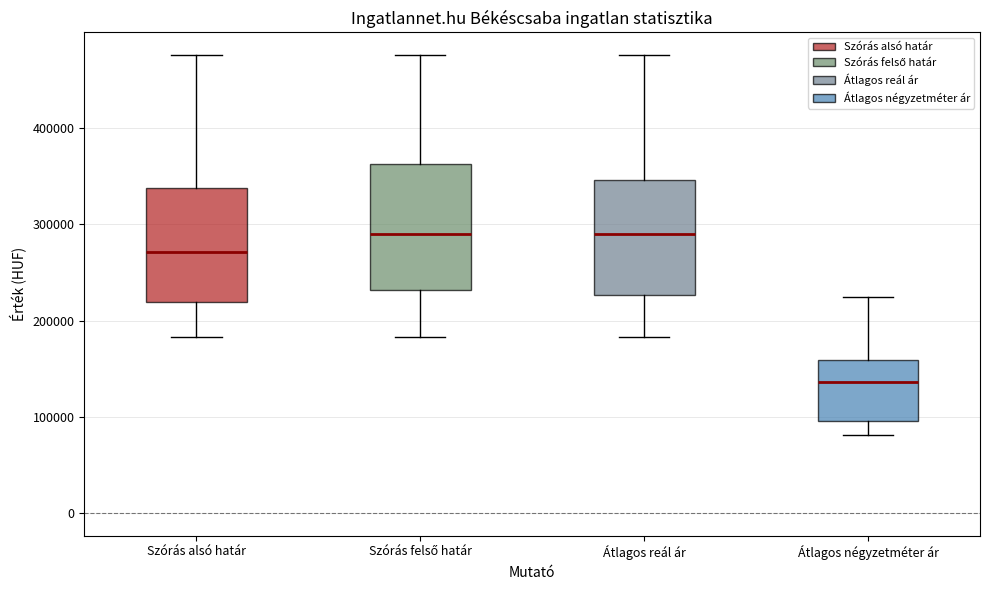

Reading left to right, transcribe this box plot: for each box, give where its median line is, the range the box spans, and where its two whiskers end, as read against the y-axis. The values are not printed on the chart, so give them approximately, as read against the axis.

Szórás alsó határ: median 270000, box 220000 to 340000, whiskers 180000 to 480000
Szórás felső határ: median 290000, box 230000 to 360000, whiskers 180000 to 480000
Átlagos reál ár: median 290000, box 230000 to 350000, whiskers 180000 to 480000
Átlagos négyzetméter ár: median 140000, box 100000 to 160000, whiskers 80000 to 230000